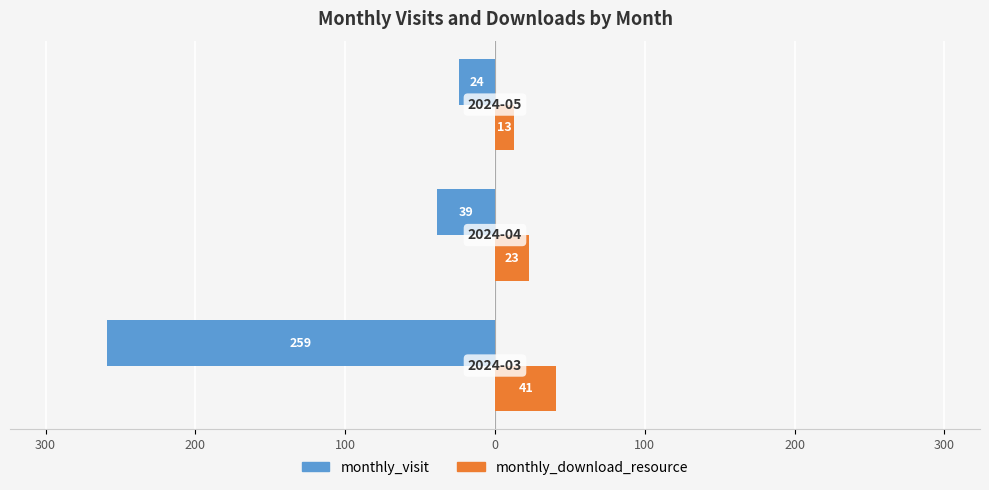

What are all the series names shown in the legend?

monthly_visit, monthly_download_resource